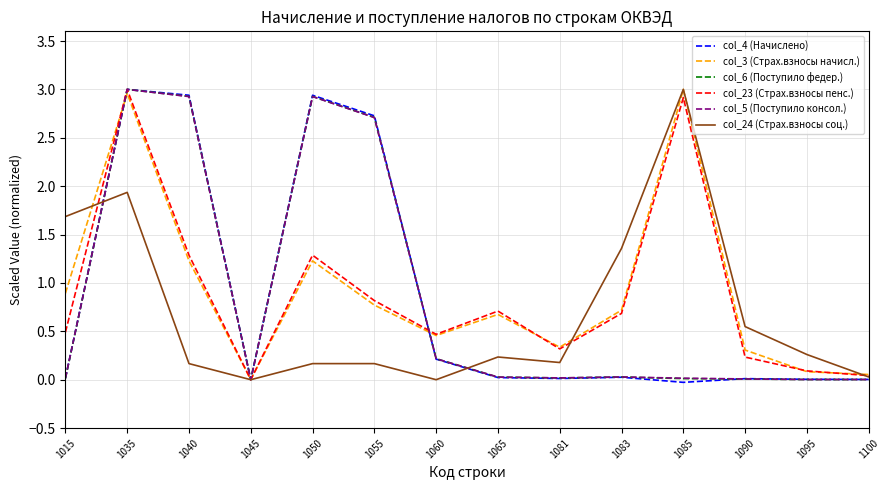

True or false: col_24 (Страх.взносы соц.) and col_4 (Начислено) intersect in this chart.

True